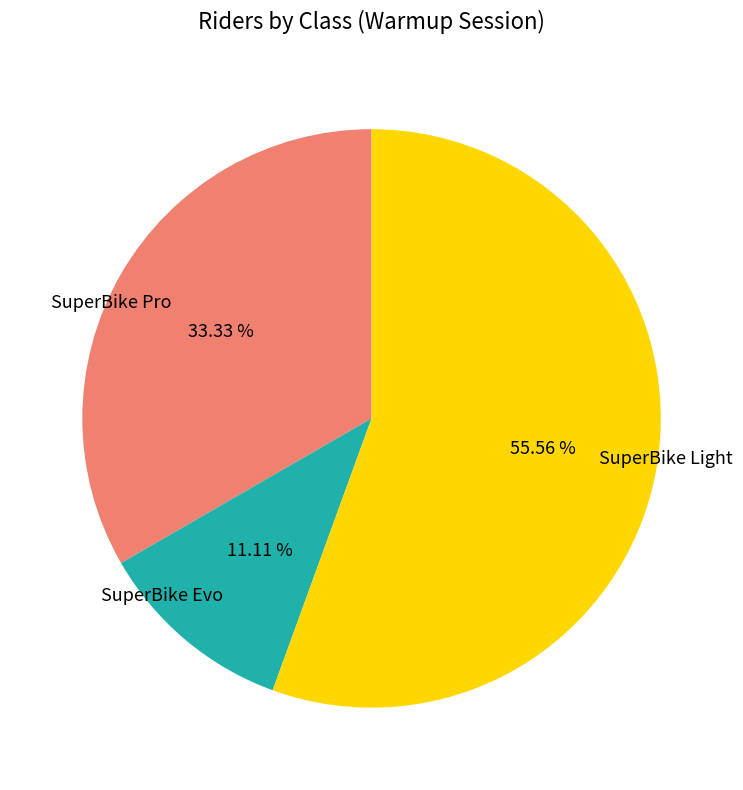

What percentage is the SuperBike Light slice, to the nearest percent?

56%